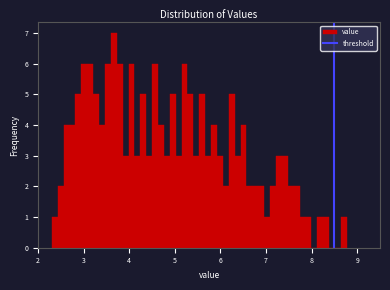

Around what value on the x-axis is the tallest bar? Give the approximate position of its centre, as read against the axis.

3.7